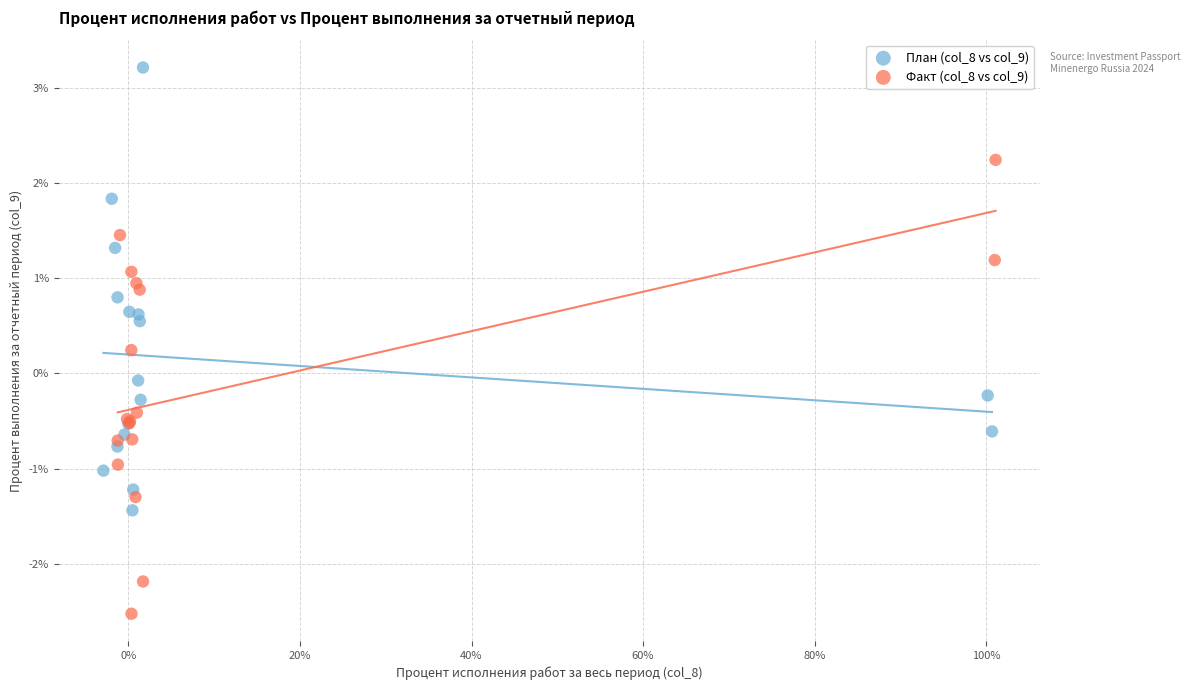

Which series reaches the maximum Y coordinate?

План (col_8 vs col_9)